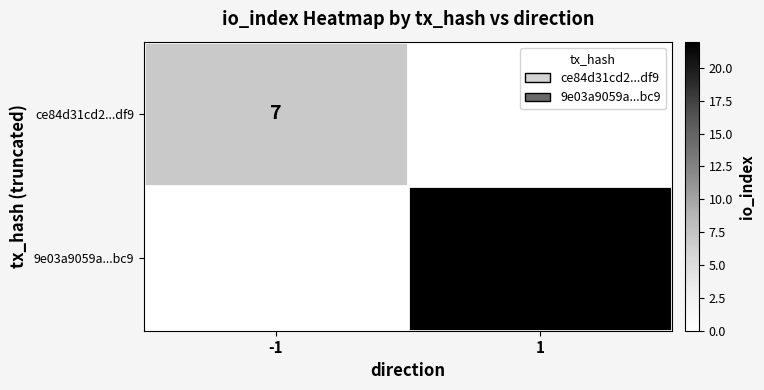

The 9e03a9059a...bc9 series shows 22 at 1. True or false?

True